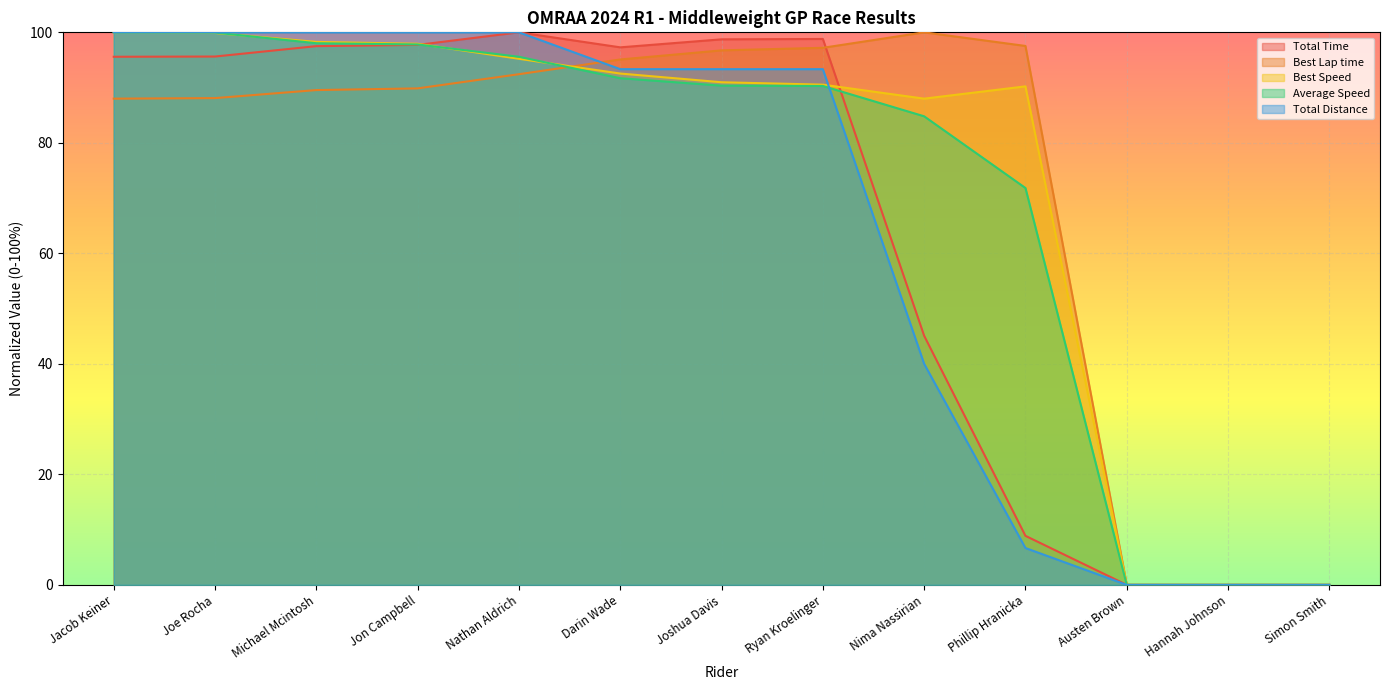

True or false: Total Distance has a value of -46.6 at Simon Smith.

False